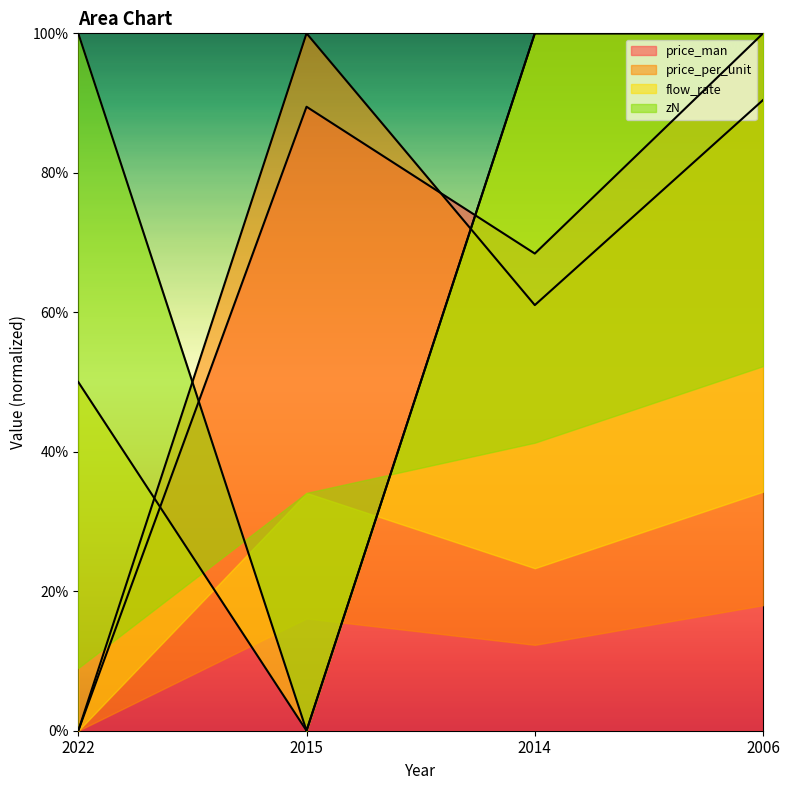

True or false: price_man has more than 2 interior local peaks.

False